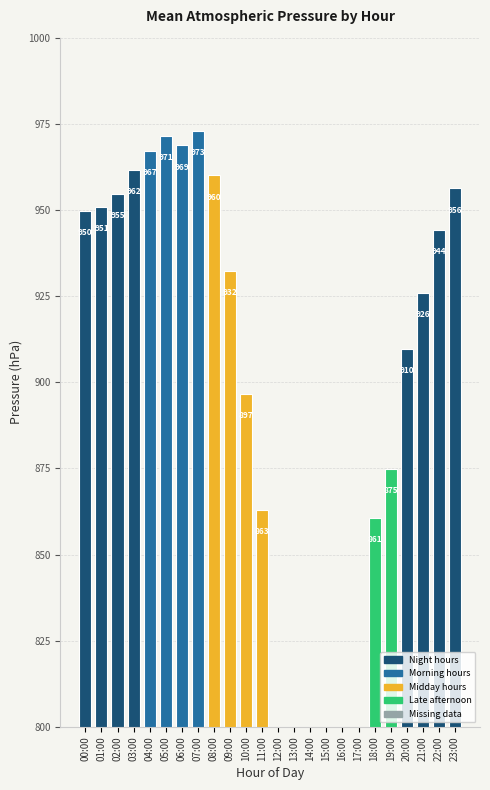

List the labels in order of value, smallest first.

12:00, 13:00, 14:00, 15:00, 16:00, 17:00, 18:00, 11:00, 19:00, 10:00, 20:00, 21:00, 09:00, 22:00, 00:00, 01:00, 02:00, 23:00, 08:00, 03:00, 04:00, 06:00, 05:00, 07:00